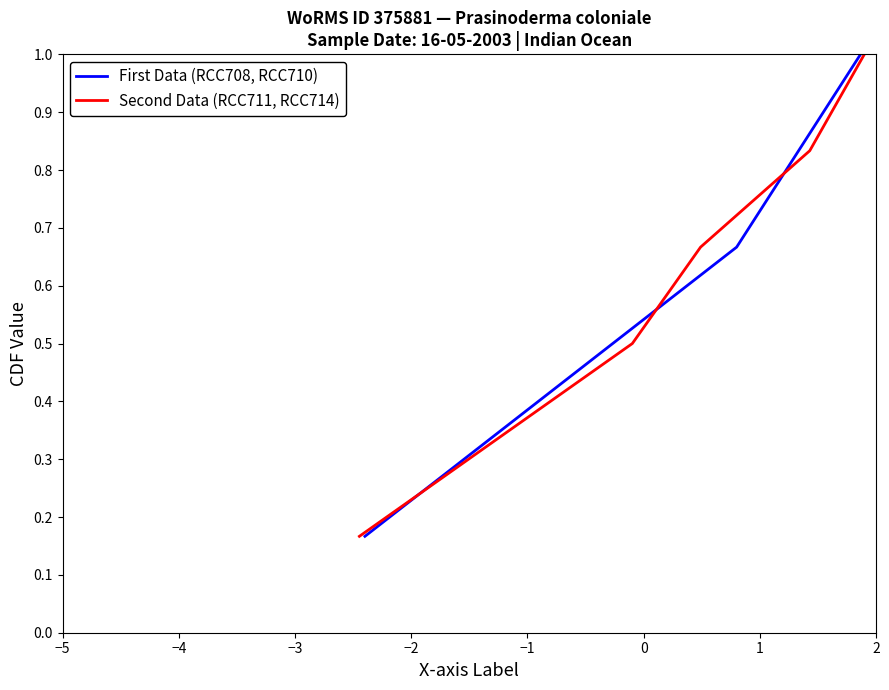

How many Second Data (RCC711, RCC714) values are between 0 and 1?

6